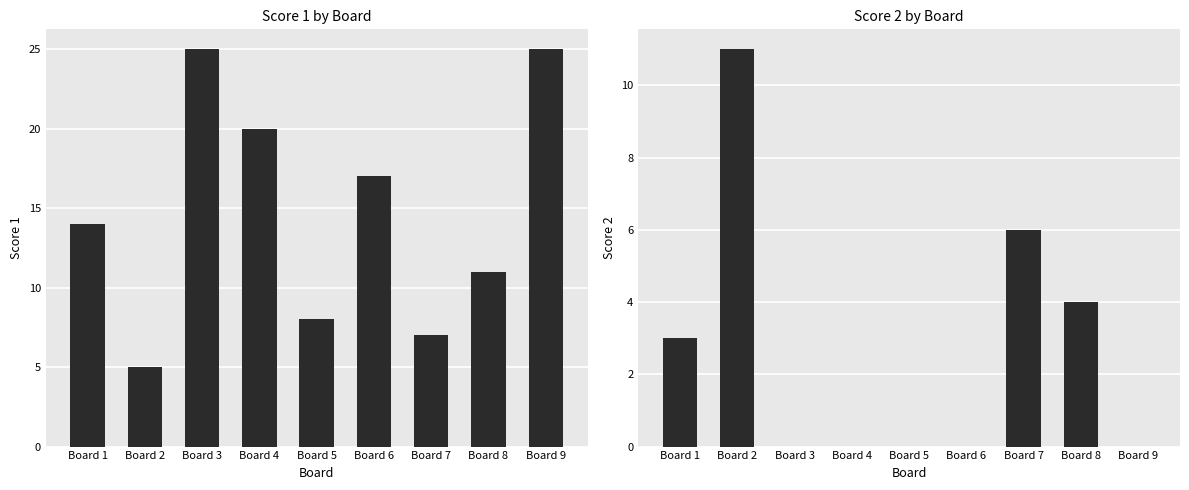

What is the difference between the maximum and minimum values in the Score 1 series?

20